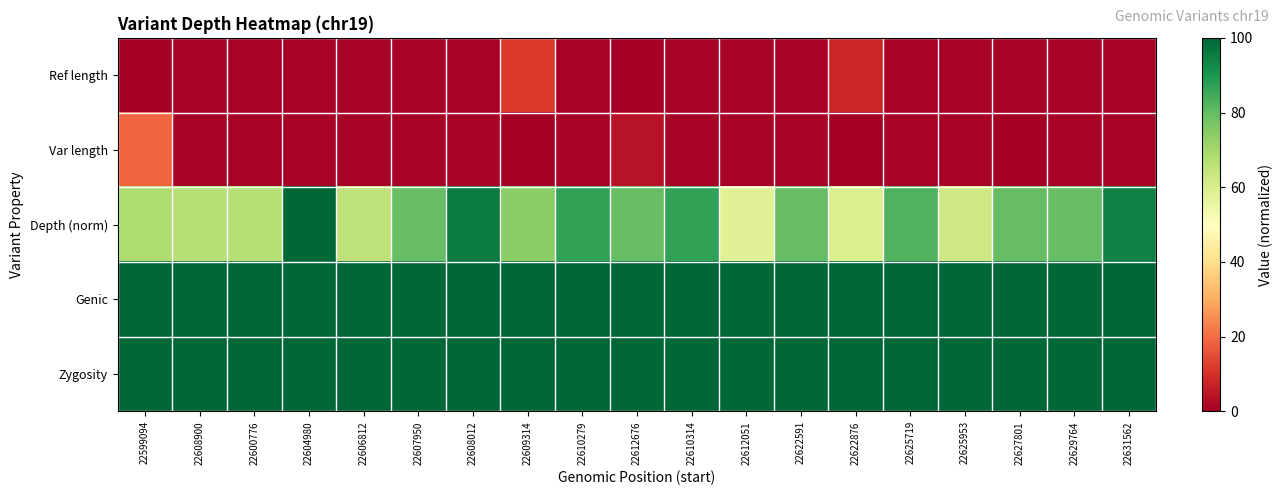

Which series has the widest spread of values?

Depth (norm)